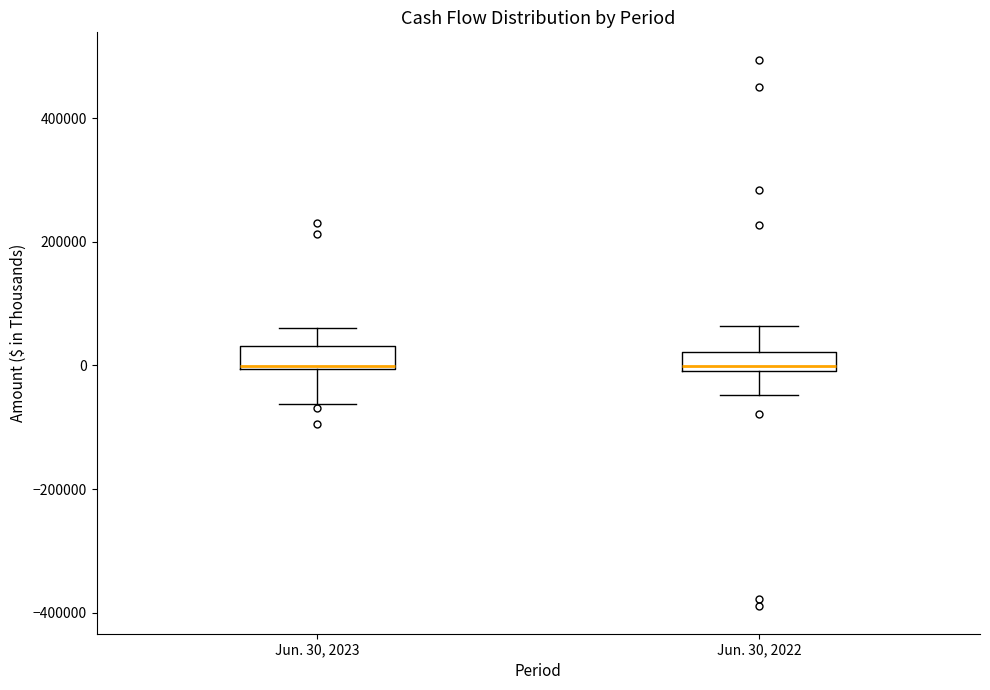

Reading left to right, transcribe this box plot: for each box, give where its median line is, the range the box spans, and where its two whiskers end, as read against the y-axis. The values are not printed on the chart, so give them approximately, as read against the axis.

Jun. 30, 2023: median 0, box 0 to 40000, whiskers -60000 to 60000
Jun. 30, 2022: median 0 (just above the box's lower edge), box 0 to 20000, whiskers -40000 to 60000